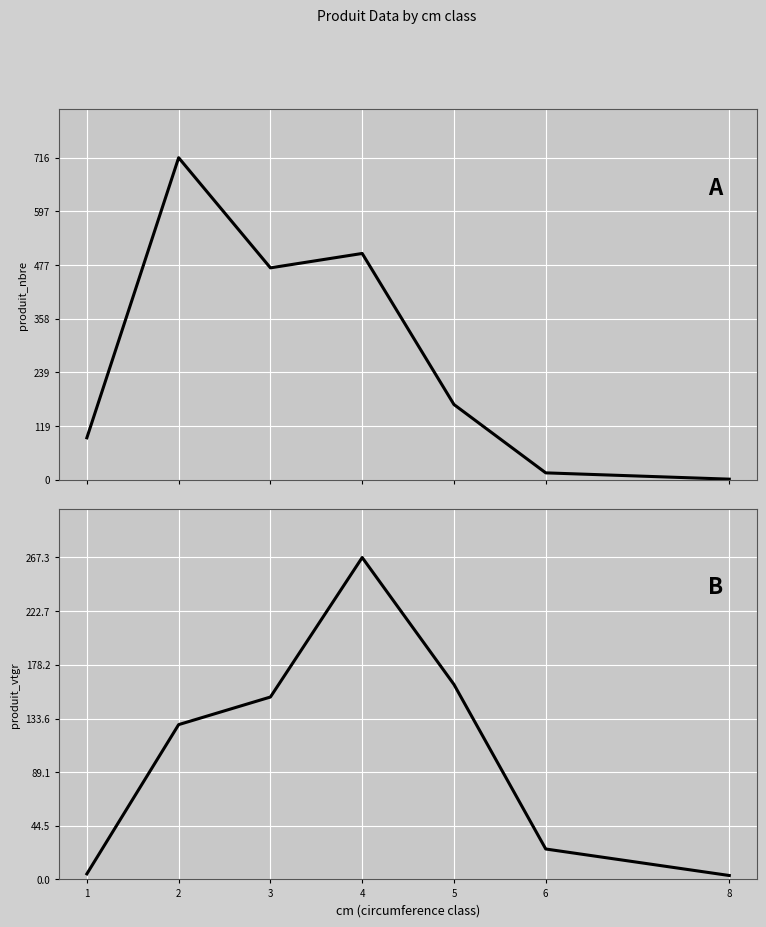

At which category does the chart reach its minimum across all series?

8